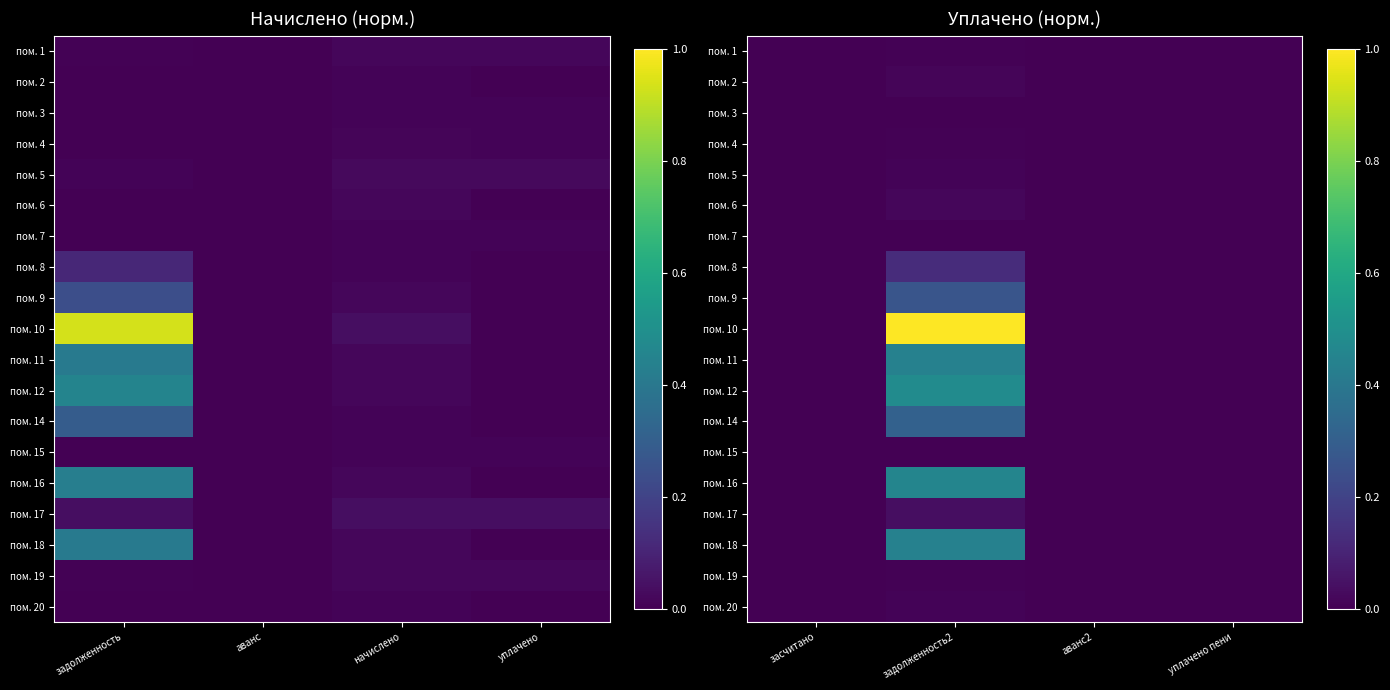

List the labels in order of пом. 8 value, smallest first.

засчитано, аванс2, уплачено пени, задолженность2